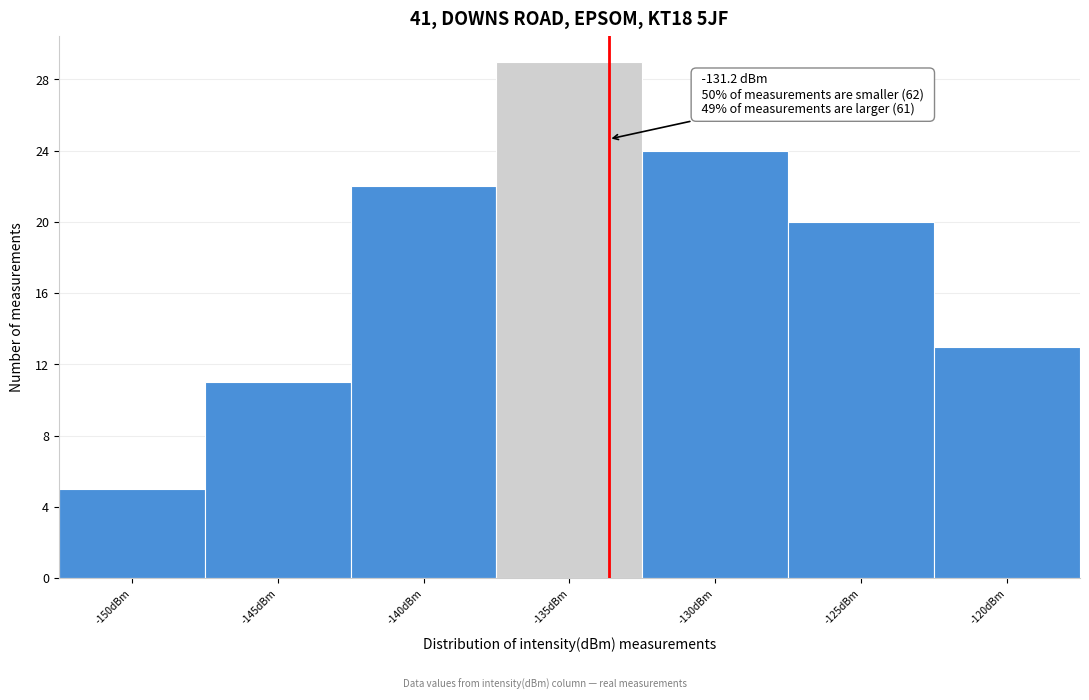

Reading left to right, what are all the values shown in this chart?

5	11	22	29	24	20	13